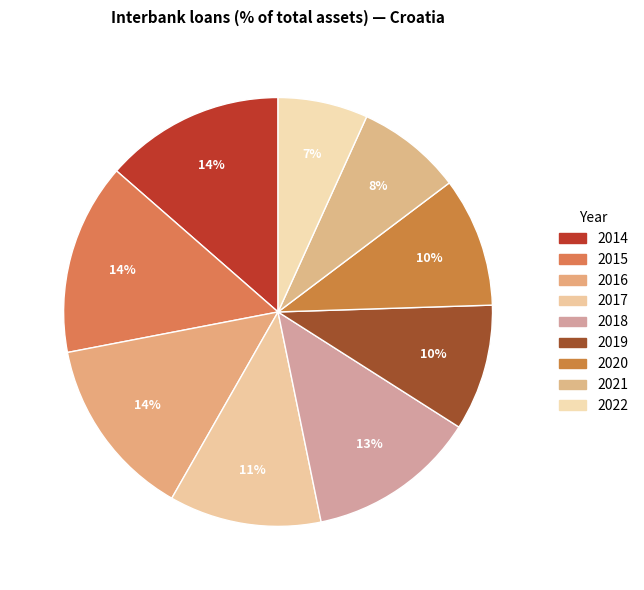

How many segments does this pie chart have?

9